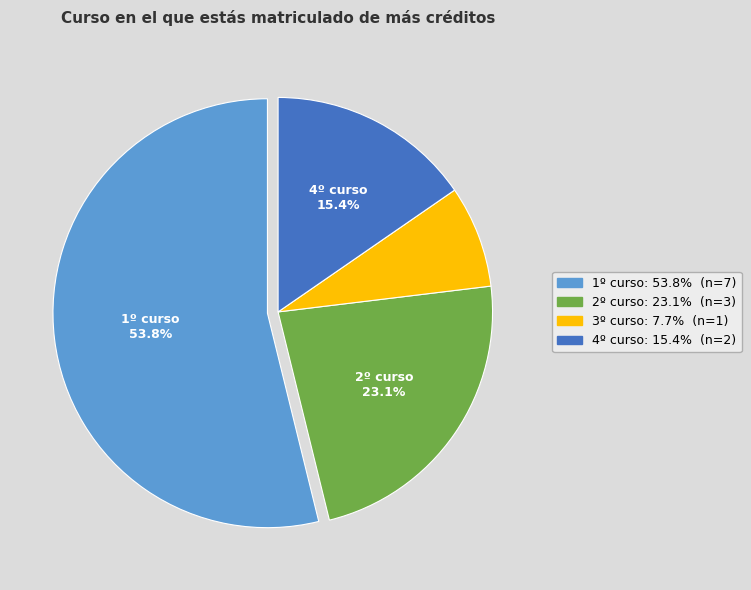

Is there a majority slice in this chart?

Yes